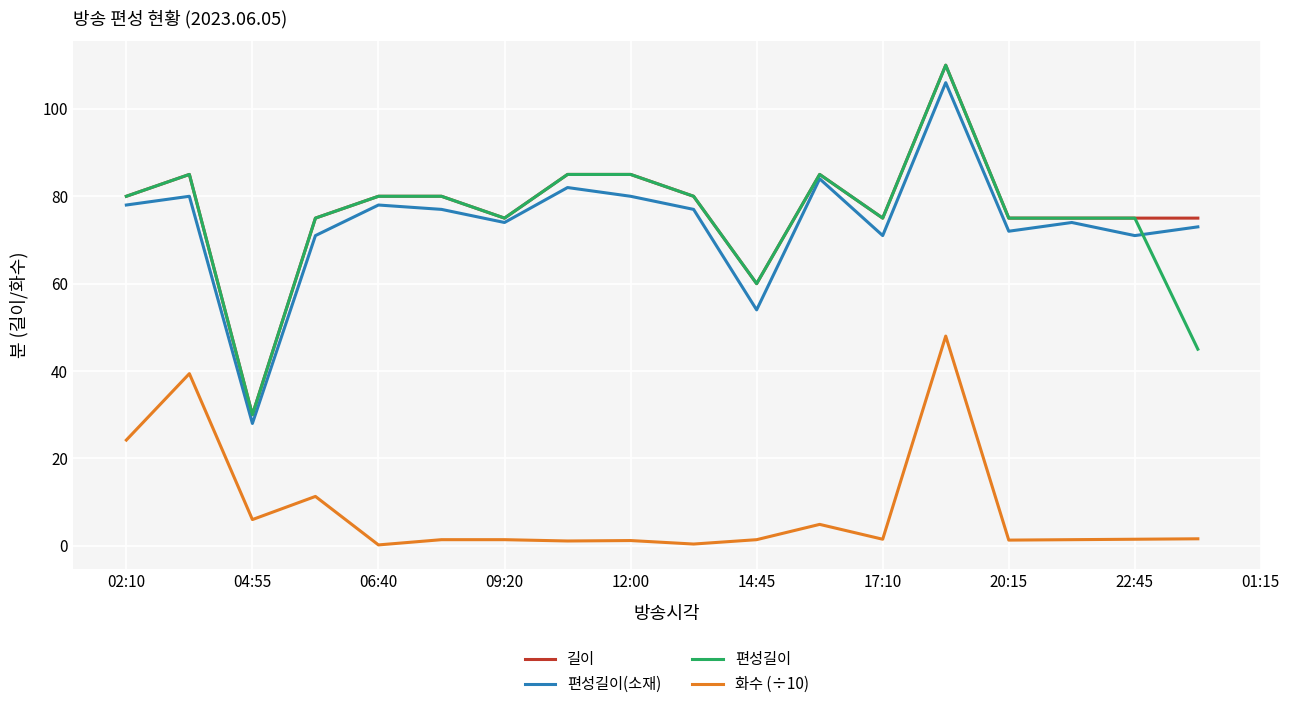

True or false: 길이 has more than 1 interior local peaks.

True